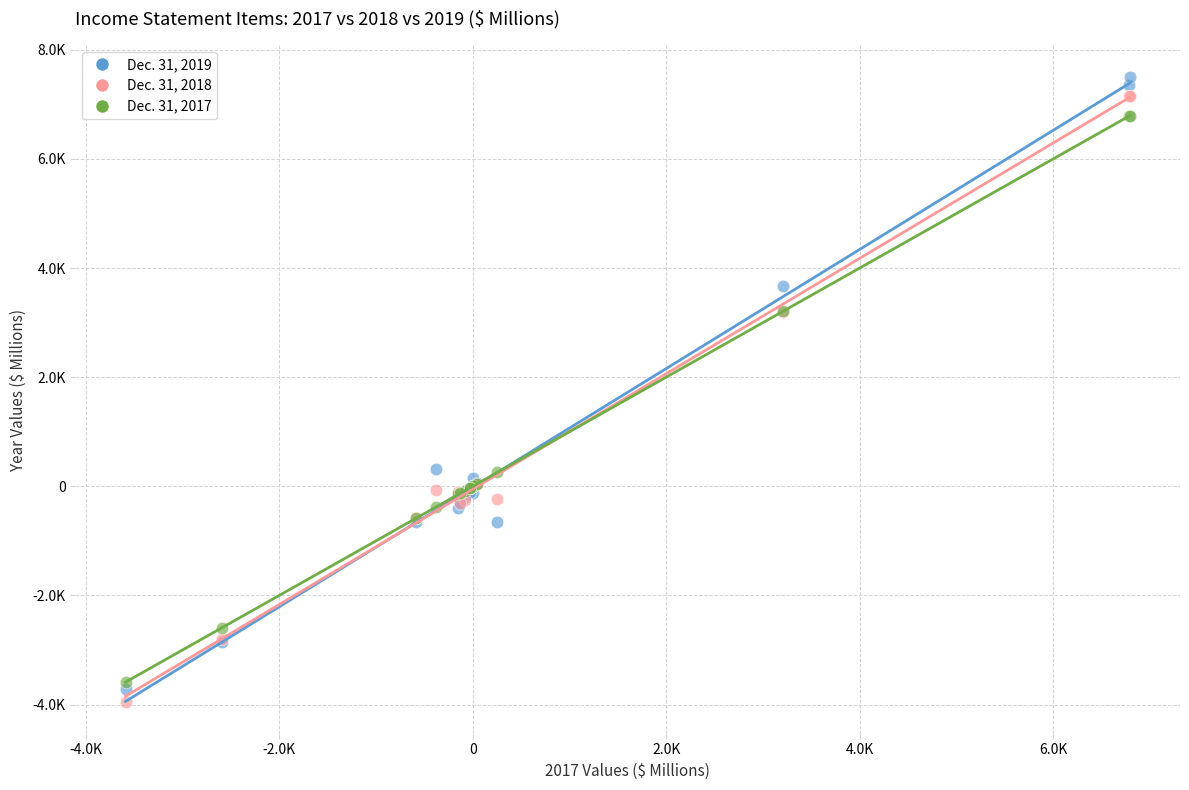

Which series reaches the maximum Y coordinate?

Dec. 31, 2019